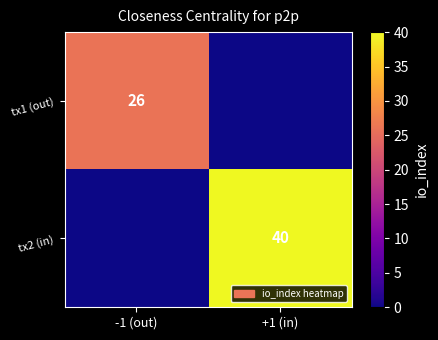

At which category is the sum across all series the highest?

+1 (in)